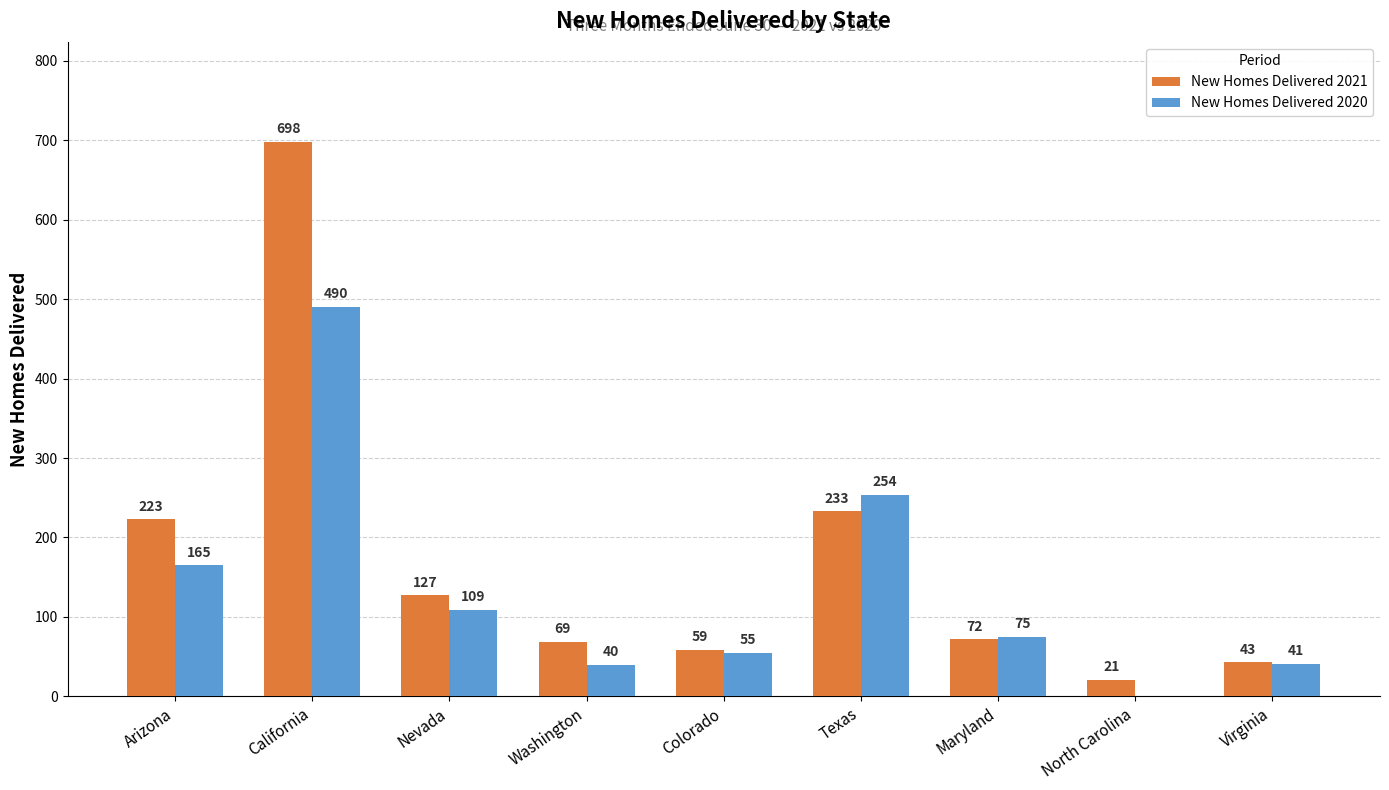

Between Colorado and Maryland, which series saw the biggest shift?

New Homes Delivered 2020